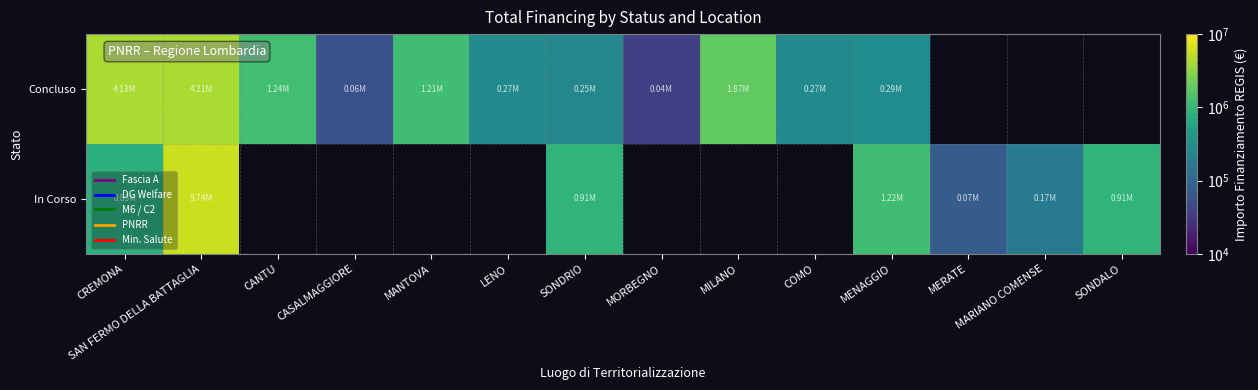

Where does the Concluso series first go above 1242450?

CREMONA